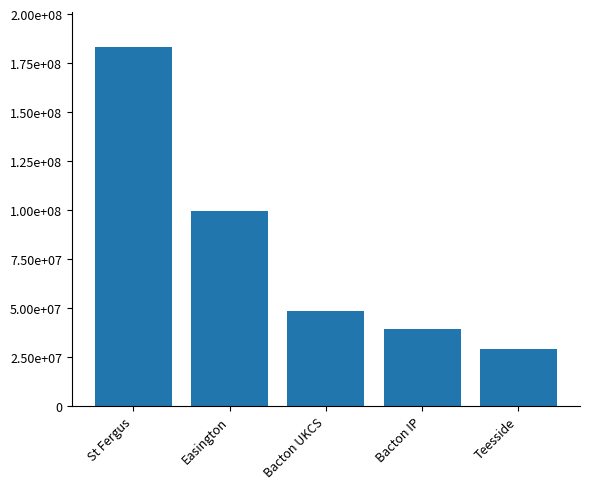

At which label does the data first exceed 48507090?

St Fergus